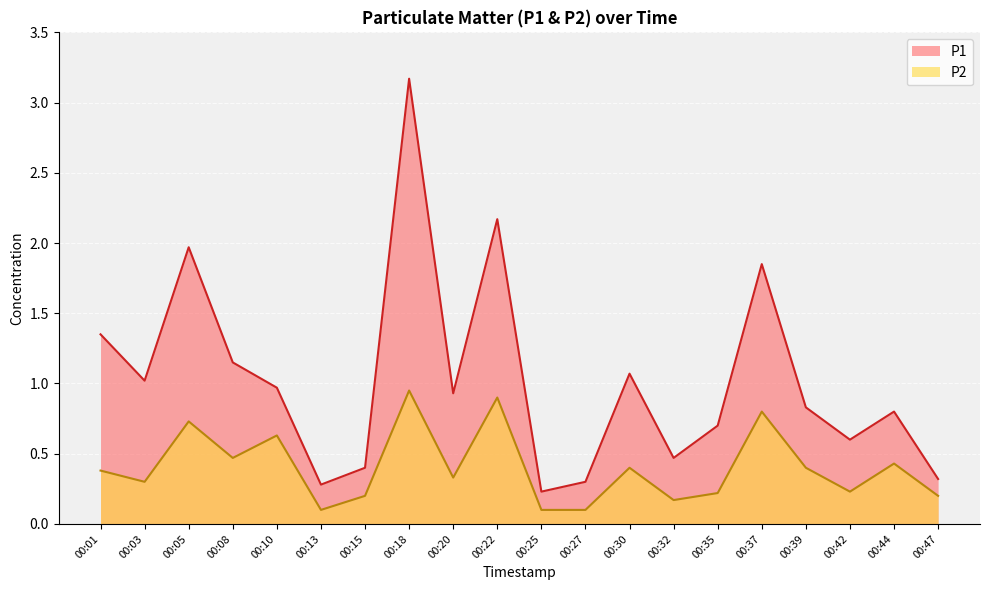

At which category is the sum across all series the highest?

00:18